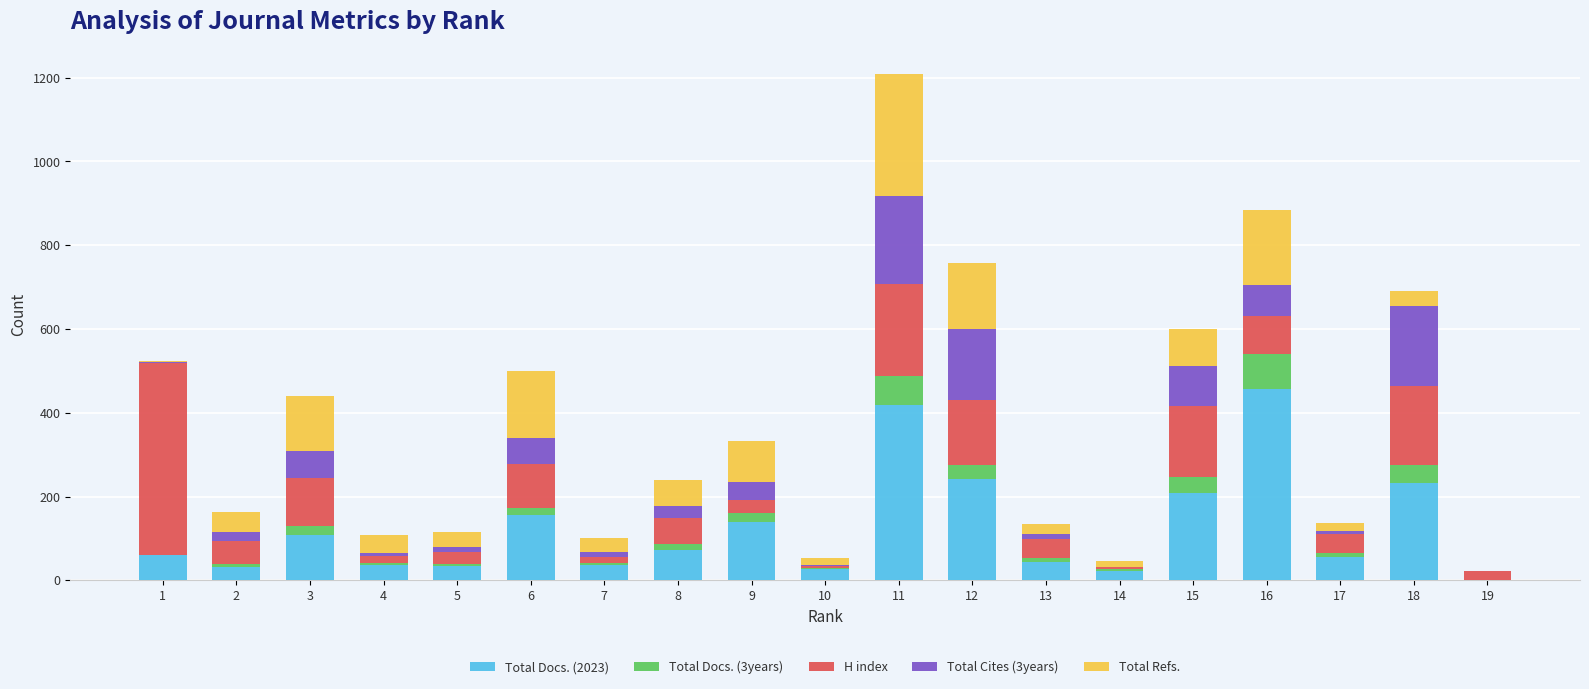

At which category is the sum across all series the highest?

11